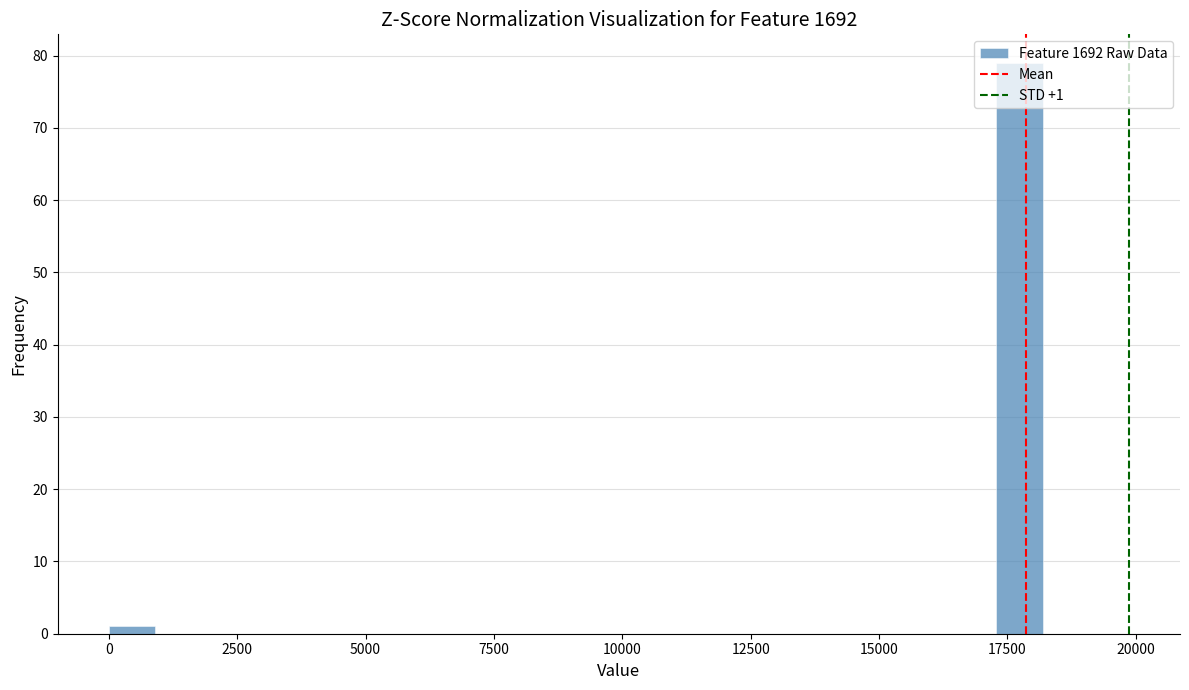

Around what value on the x-axis is the tallest bar? Give the approximate position of its centre, as read against the axis.

17500